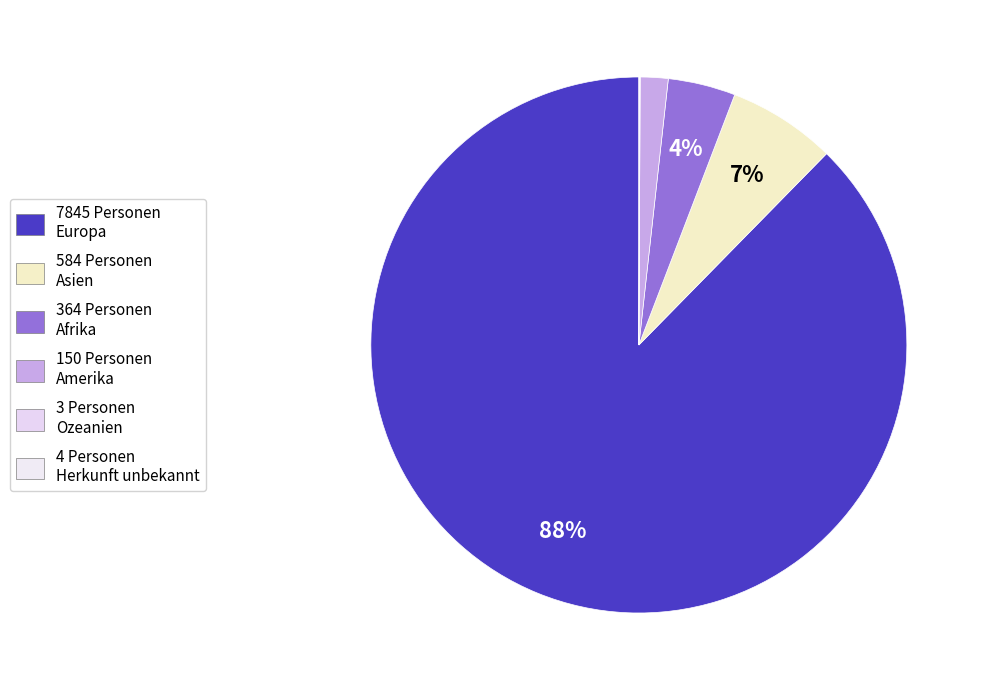

To the nearest percent, what is the difference between the largest and smallest slice percentages?

88%